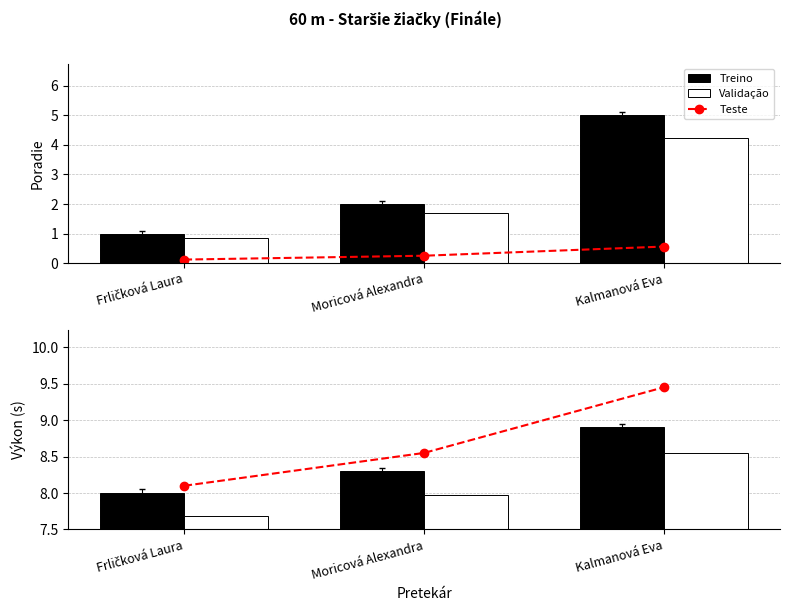

What is the total value across all series at Frličková Laura?

23.8